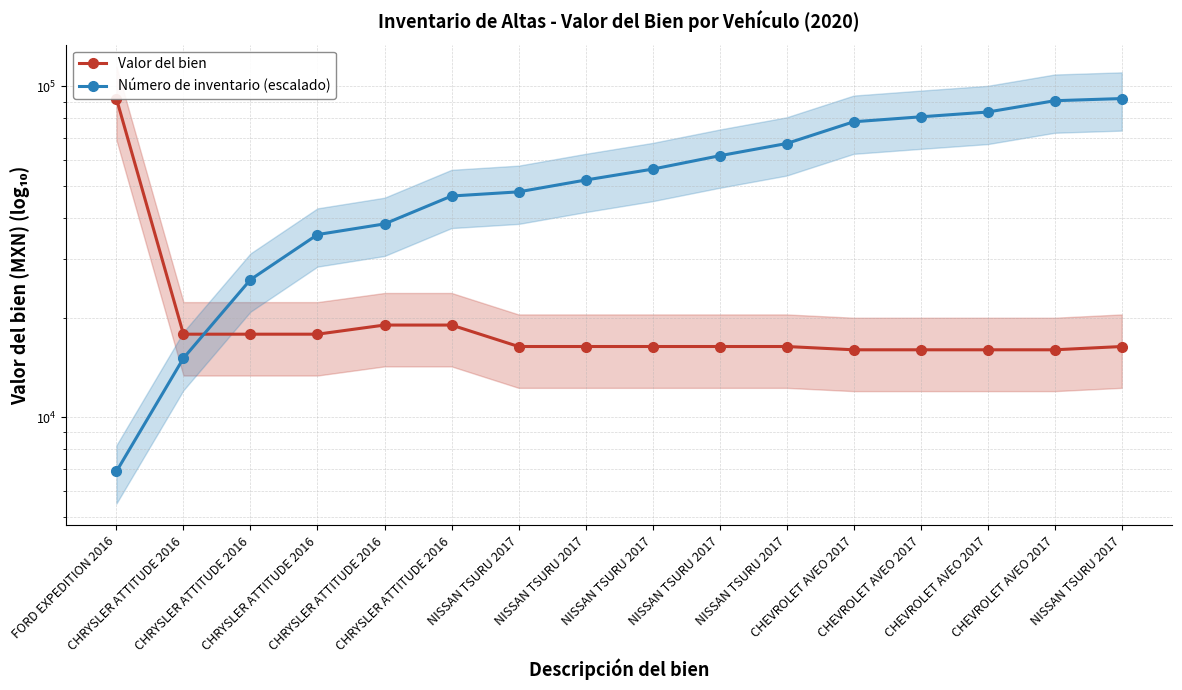

Reading left to right, extract all data points from this chart.

Valor del bien: 91906.5	17830.7	17830.7	17830.7	19000.3	19000.3	16365.5	16365.5	16365.5	16365.5	16365.5	15995.0	15995.0	15995.0	15995.0	16365.5
Número de inventario (escalado): 6858.7	15089.1	26063.0	35665.2	38408.7	46639.1	48010.8	52126.1	56241.3	61728.2	67215.2	78189.1	80932.6	83676.0	90534.7	91906.5